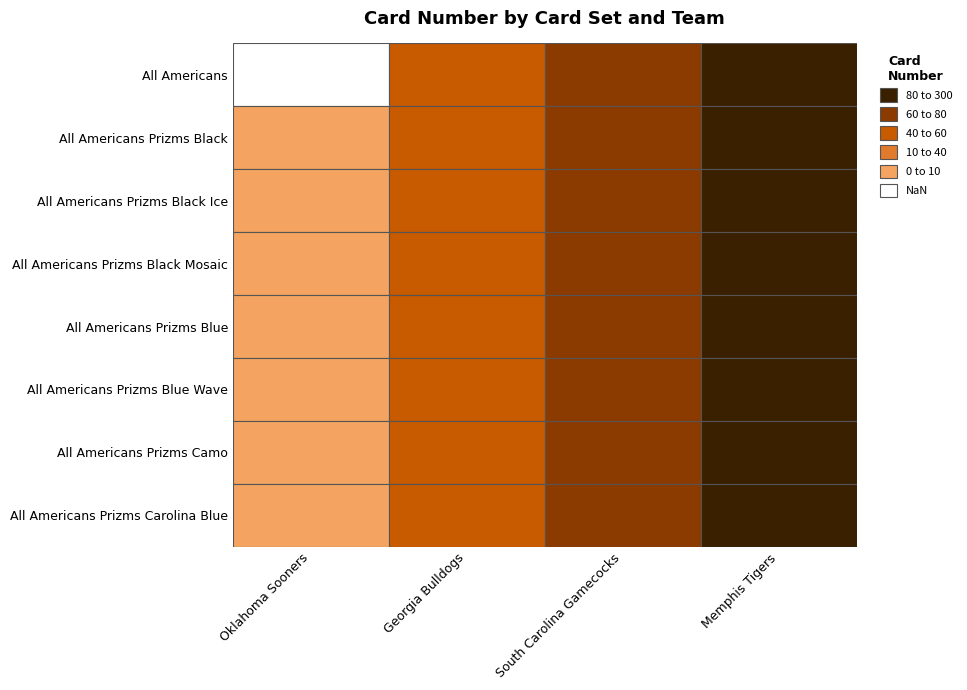

What is the minimum value shown in the chart?

5